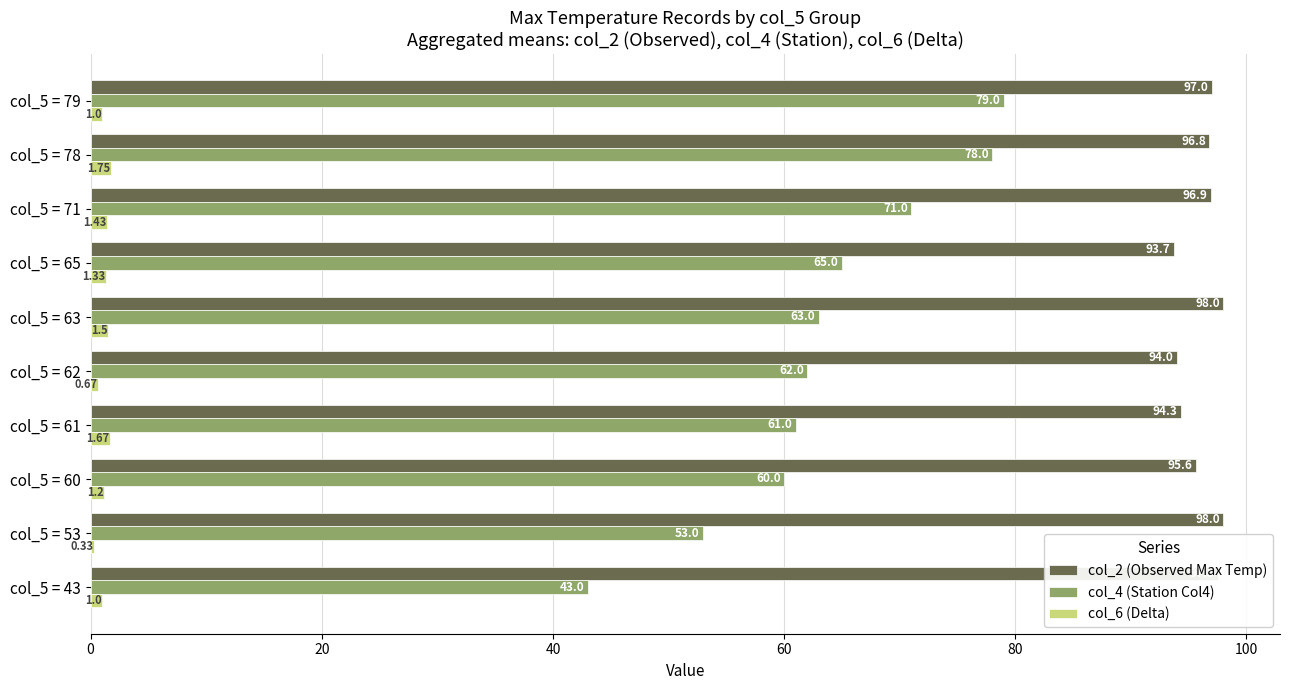

List the series in order of their overall mean, highest first.

col_2 (Observed Max Temp), col_4 (Station Col4), col_6 (Delta)